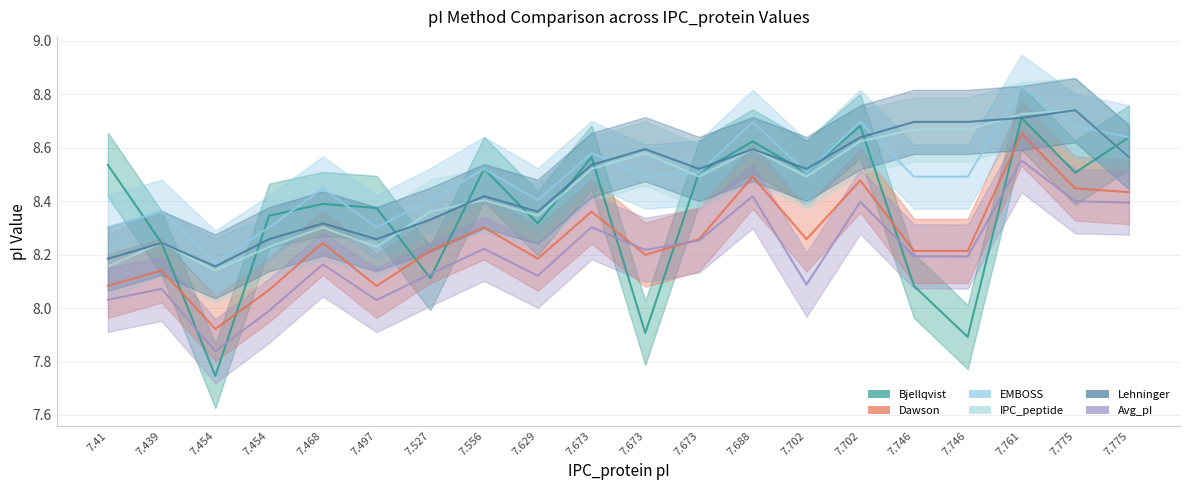

What are all the series names shown in the legend?

Bjellqvist, Dawson, EMBOSS, IPC_peptide, Lehninger, Avg_pI